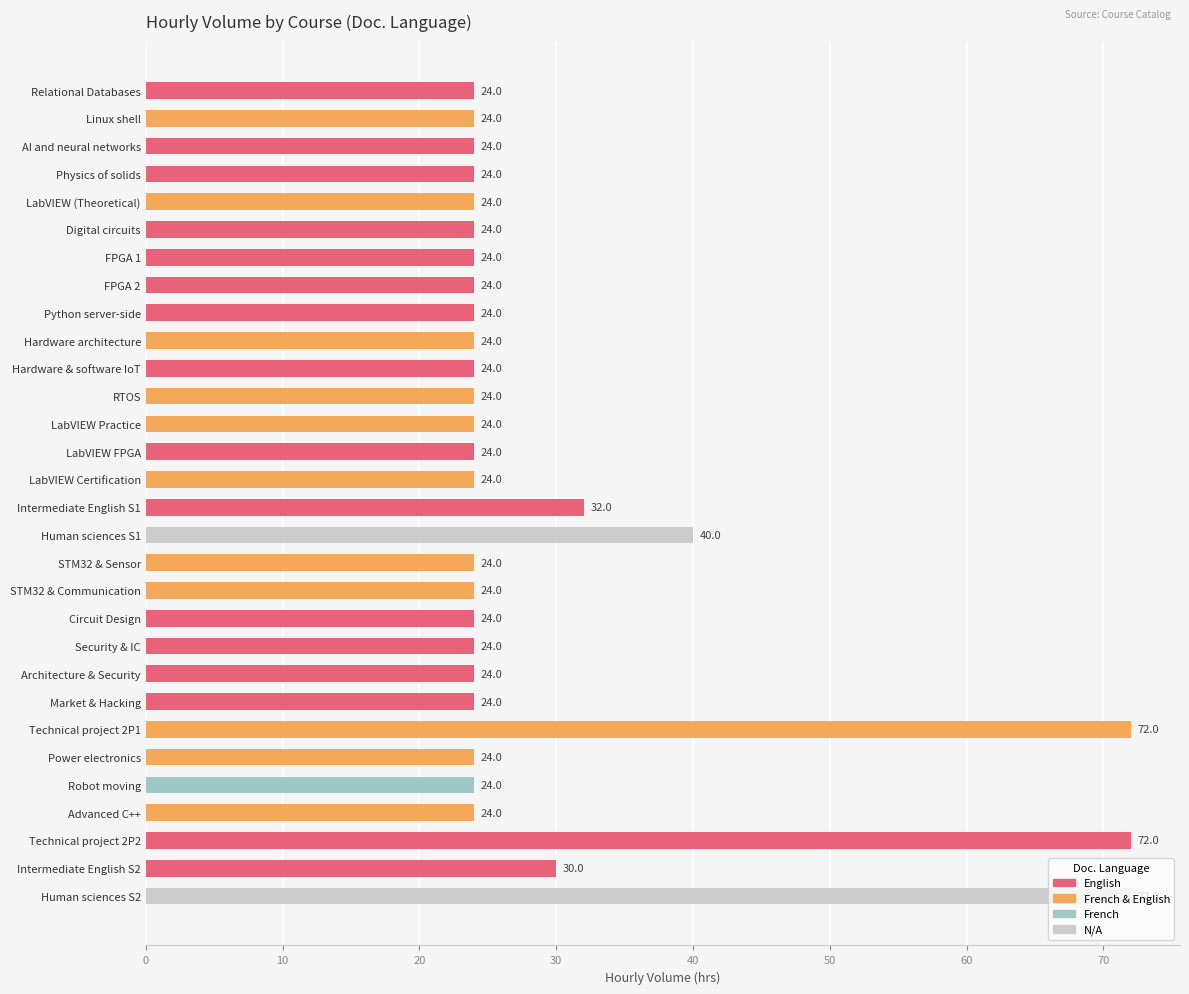

Is it true that the value at LabVIEW (Theoretical) is 42?

False